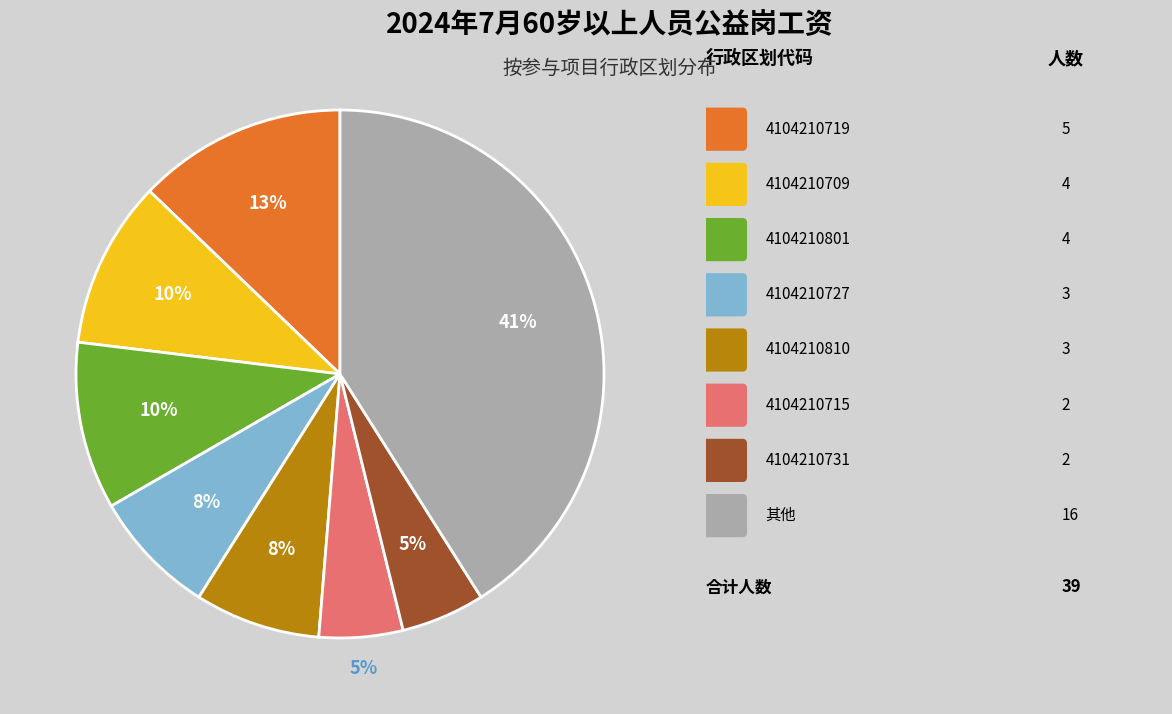

To the nearest percent, what is the average slice percentage?

12%